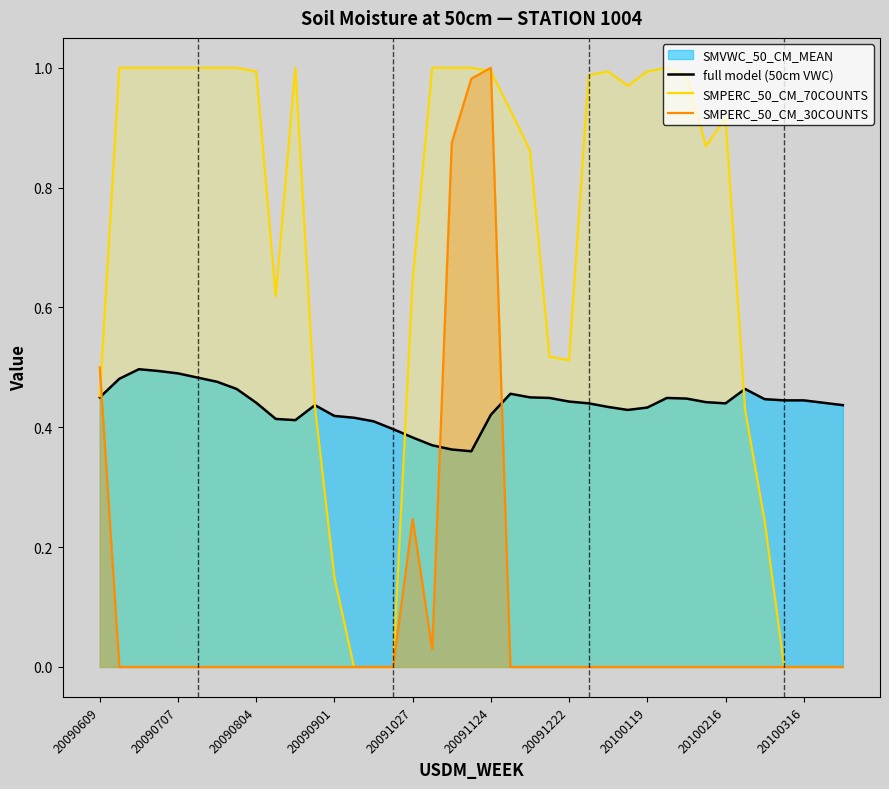

How many intersections are there between full model (50cm VWC) and SMPERC_50_CM_30COUNTS?

3